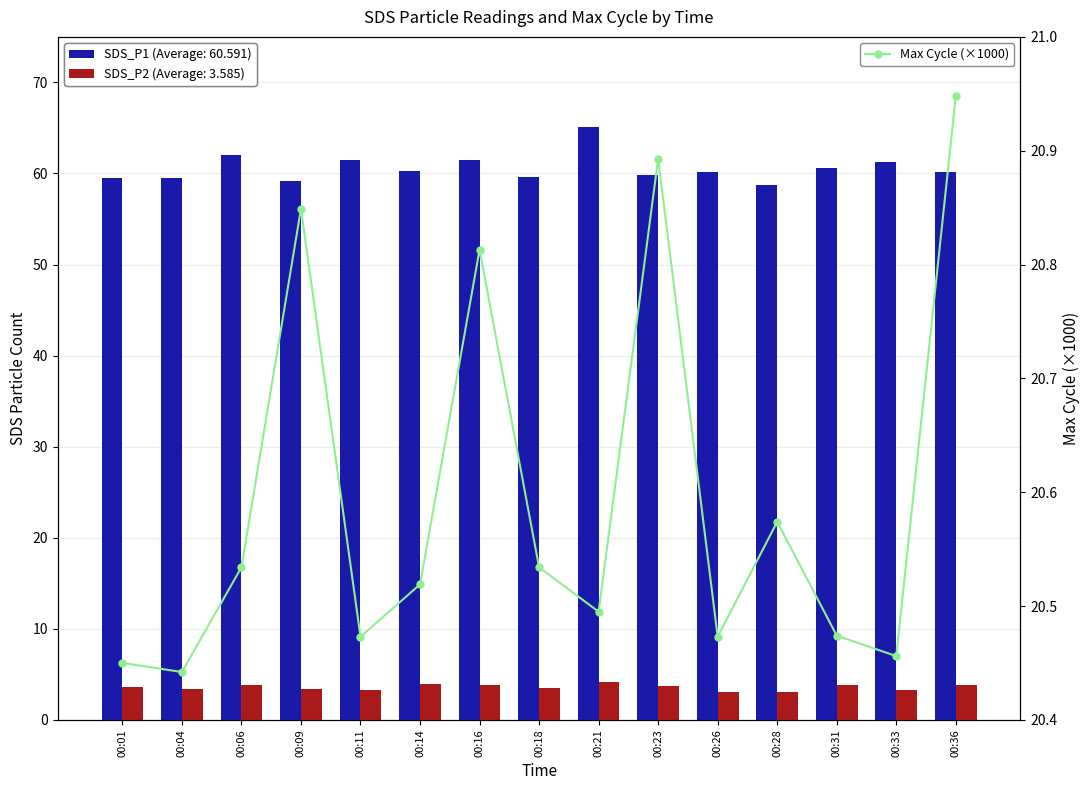

Reading left to right, transcribe all the data shown in this chart.

SDS_P1: 00:01=59.5	00:04=59.5	00:06=62.0	00:09=59.2	00:11=61.5	00:14=60.3	00:16=61.5	00:18=59.6	00:21=65.1	00:23=59.8	00:26=60.1	00:28=58.7	00:31=60.6	00:33=61.3	00:36=60.2
SDS_P2: 00:01=3.6	00:04=3.4	00:06=3.8	00:09=3.4	00:11=3.3	00:14=3.9	00:16=3.8	00:18=3.5	00:21=4.2	00:23=3.7	00:26=3.1	00:28=3.1	00:31=3.9	00:33=3.3	00:36=3.8
Max Cycle (×1000): 00:01=20.4	00:04=20.4	00:06=20.5	00:09=20.8	00:11=20.5	00:14=20.5	00:16=20.8	00:18=20.5	00:21=20.5	00:23=20.9	00:26=20.5	00:28=20.6	00:31=20.5	00:33=20.5	00:36=20.9